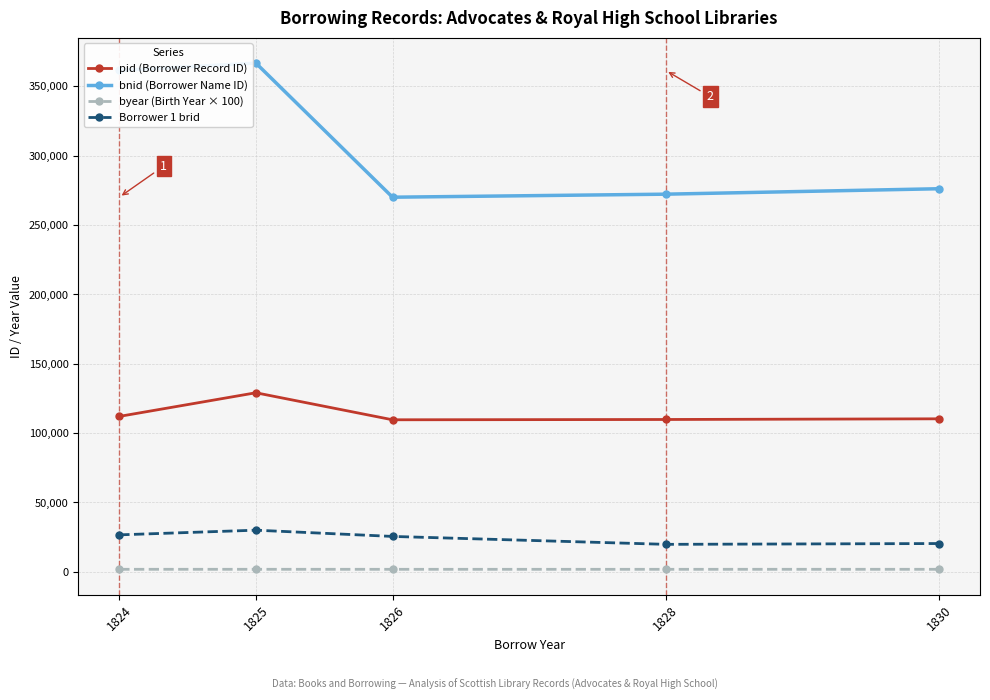

What is the minimum value for bnid (Borrower Name ID)?

270053